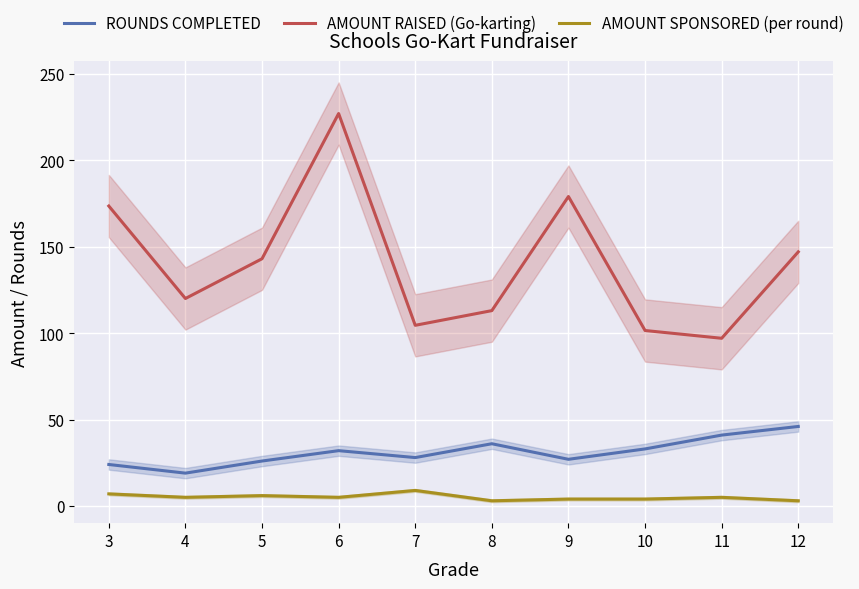

Where is the first local minimum for AMOUNT SPONSORED (per round)?

4